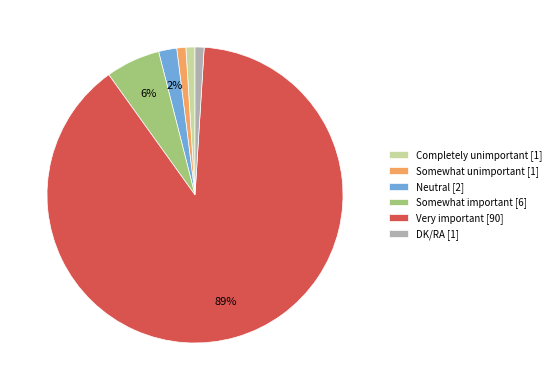

Does DK/RA represent more than half of the total?

No